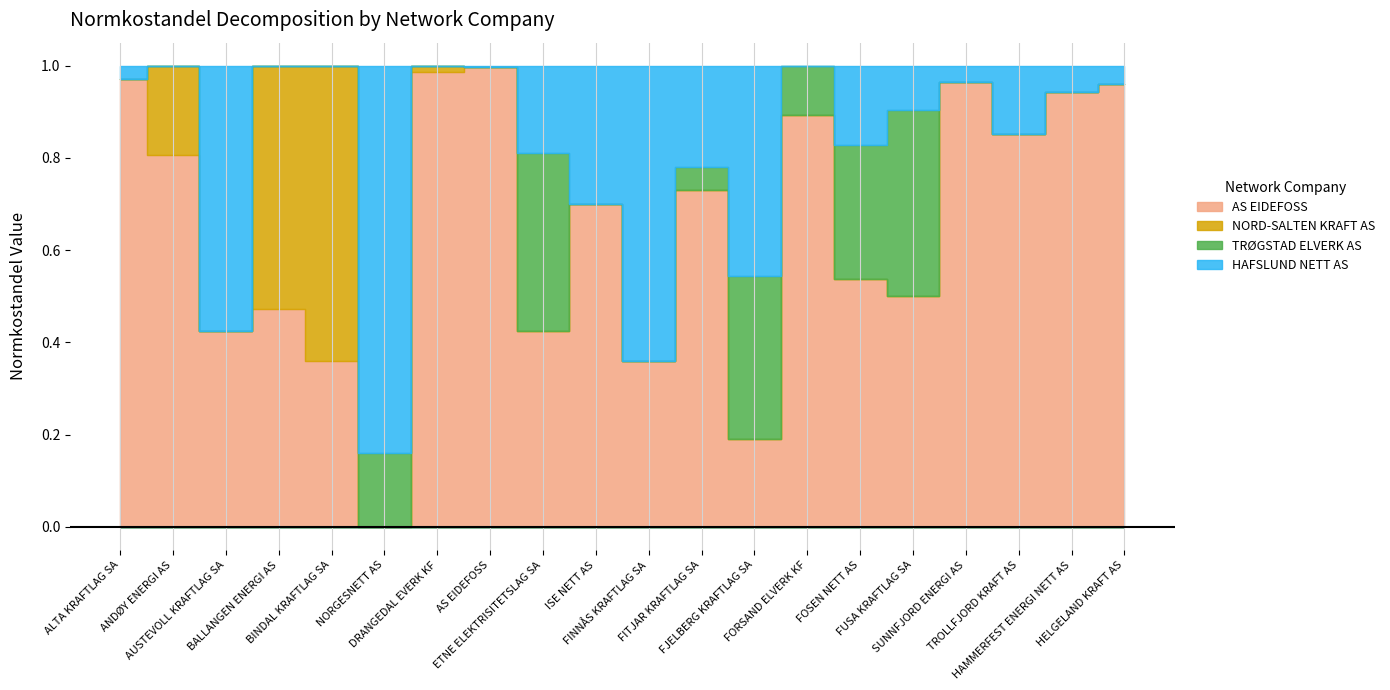

What position from the left is ANDØY ENERGI AS?

2